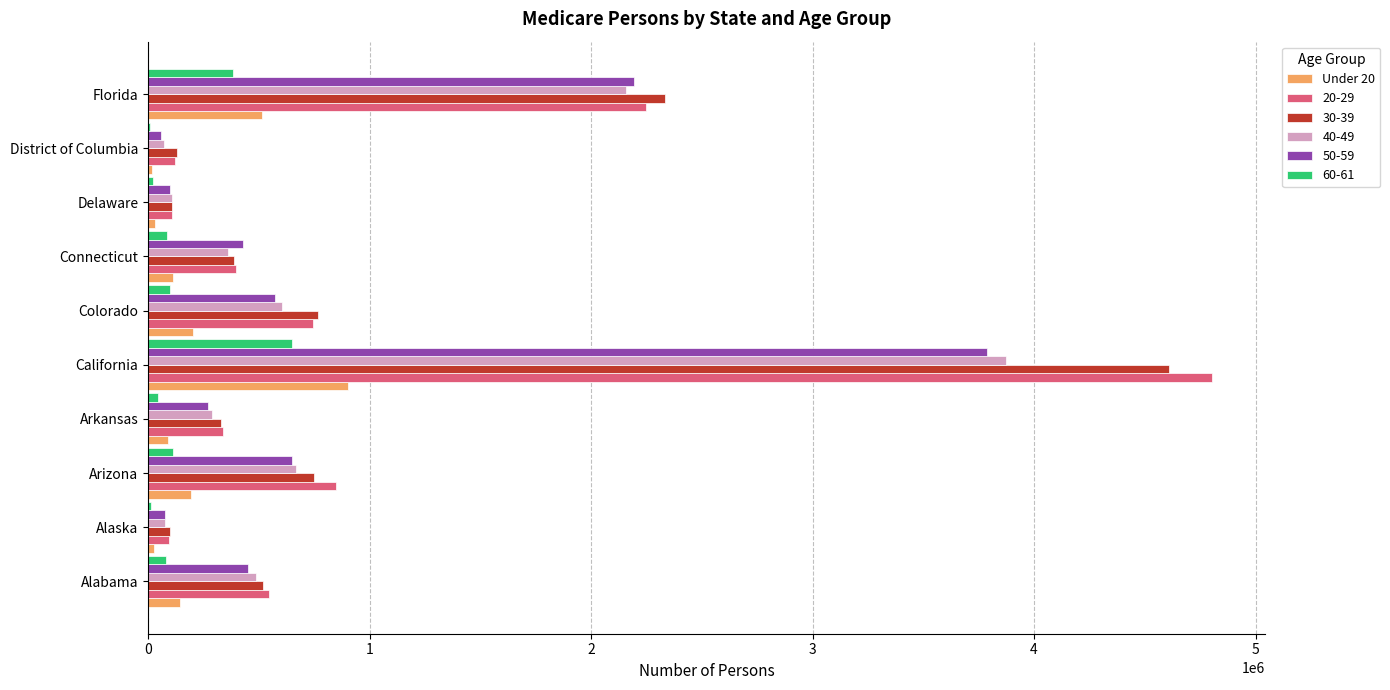

At which label does 40-49 reach its peak?

California